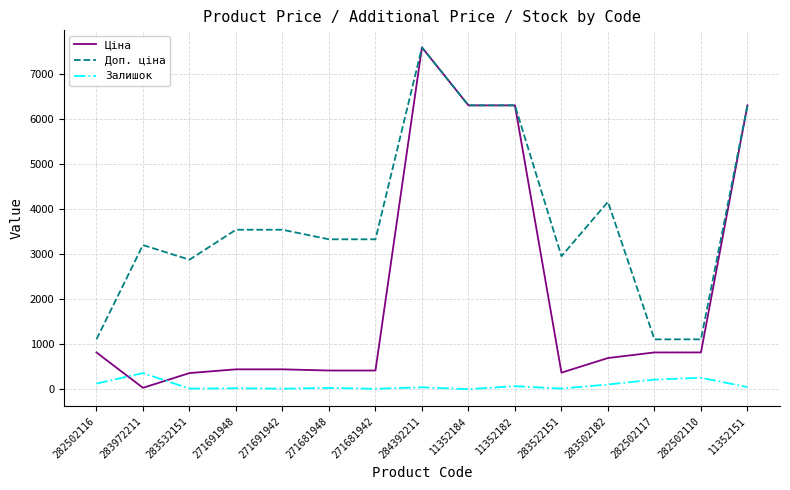

What is the sum of all Доп. ціна values?

56810.3